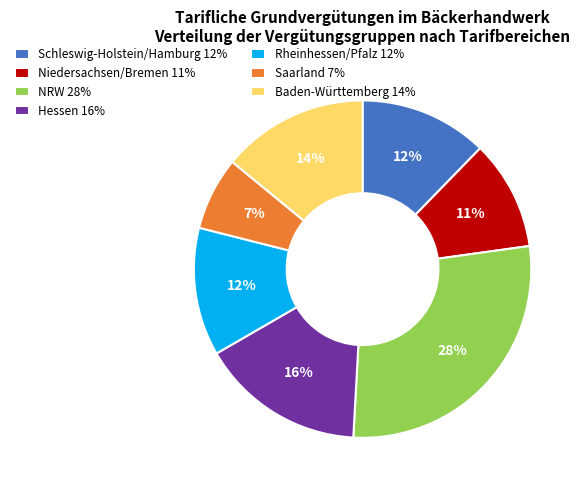

Combined, do Schleswig-Holstein/Hamburg 12% and Baden-Württemberg 14% account for over 50%?

No